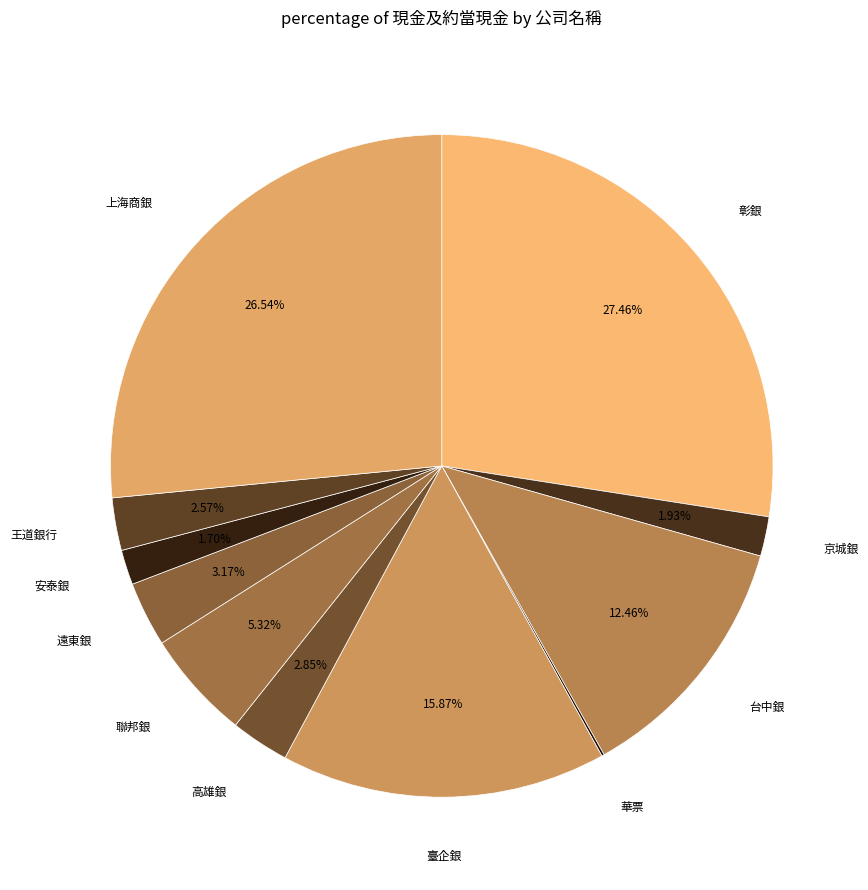

Rank the categories by value from highest to lowest.

彰銀, 上海商銀, 臺企銀, 台中銀, 聯邦銀, 遠東銀, 高雄銀, 王道銀行, 京城銀, 安泰銀, 華票